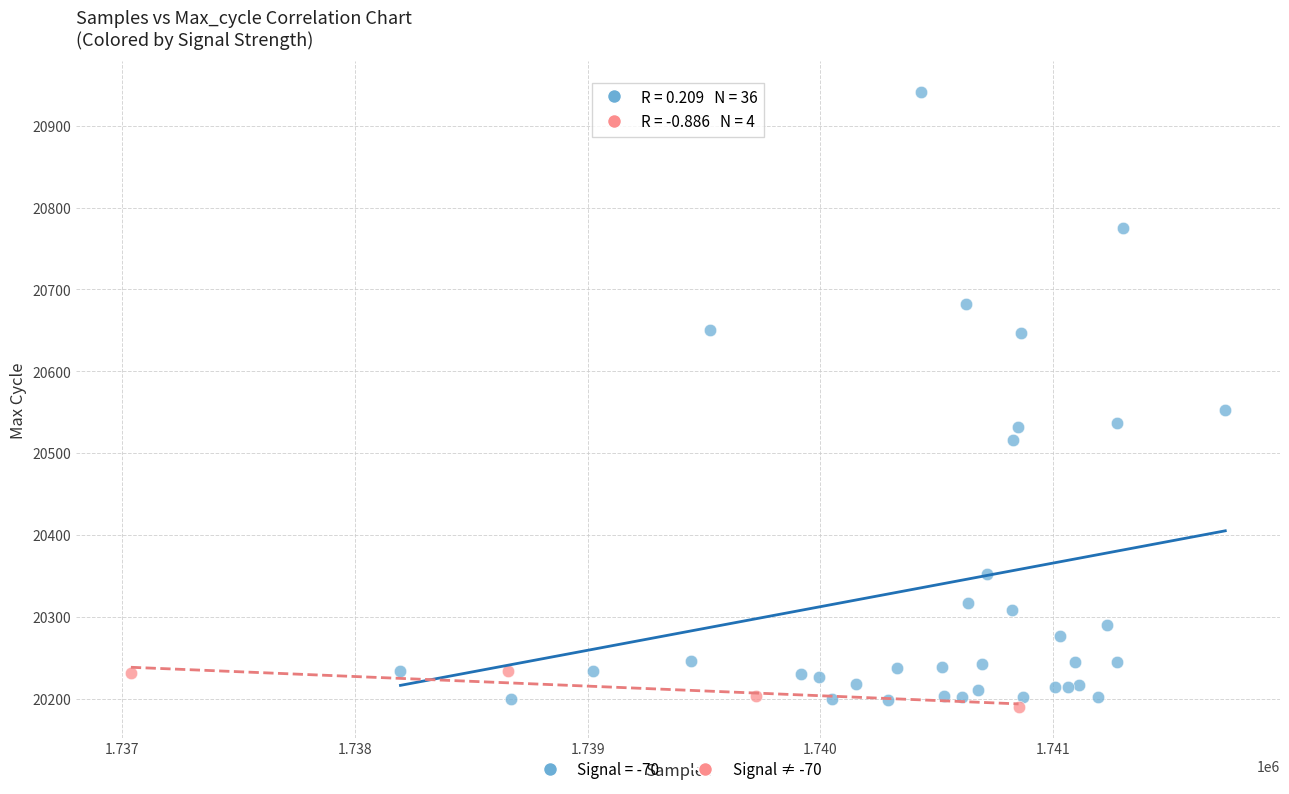

Which series reaches the maximum Y coordinate?

Signal = -70